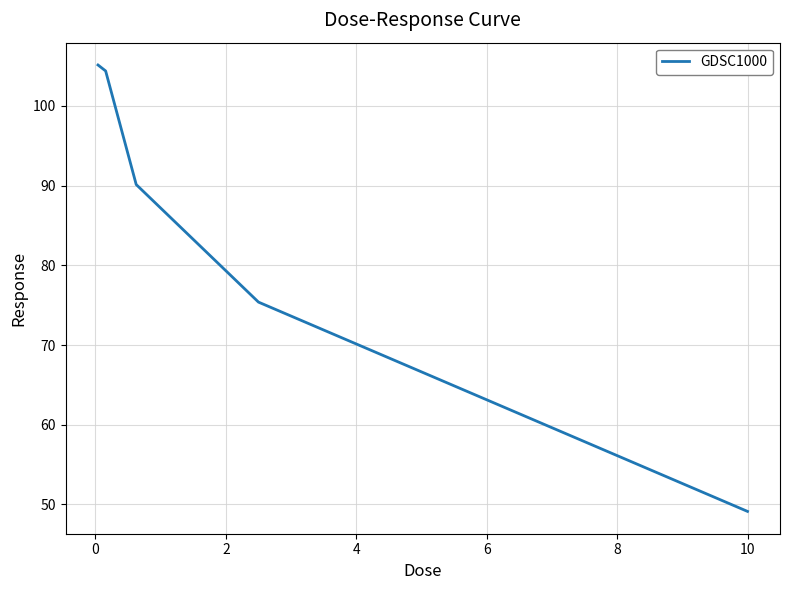

What is the greatest value displayed?

105.1